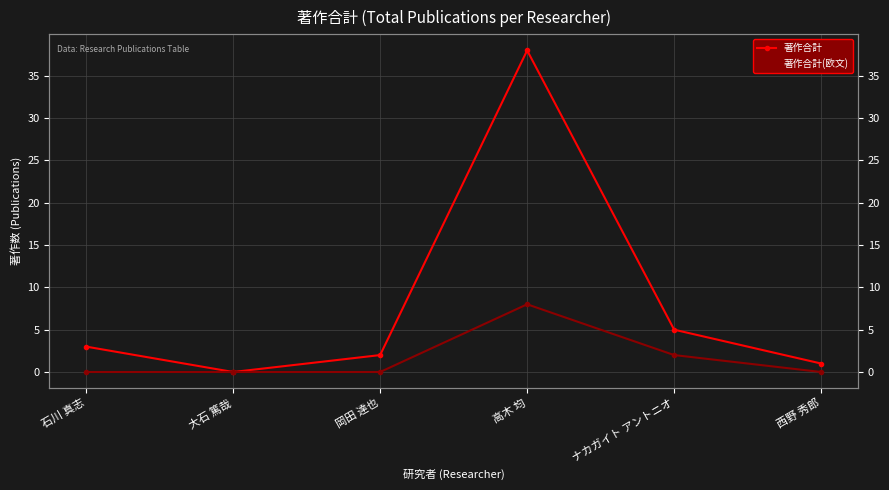

What is the spread (max minus min) of values at ナカガイト アントニオ?

3